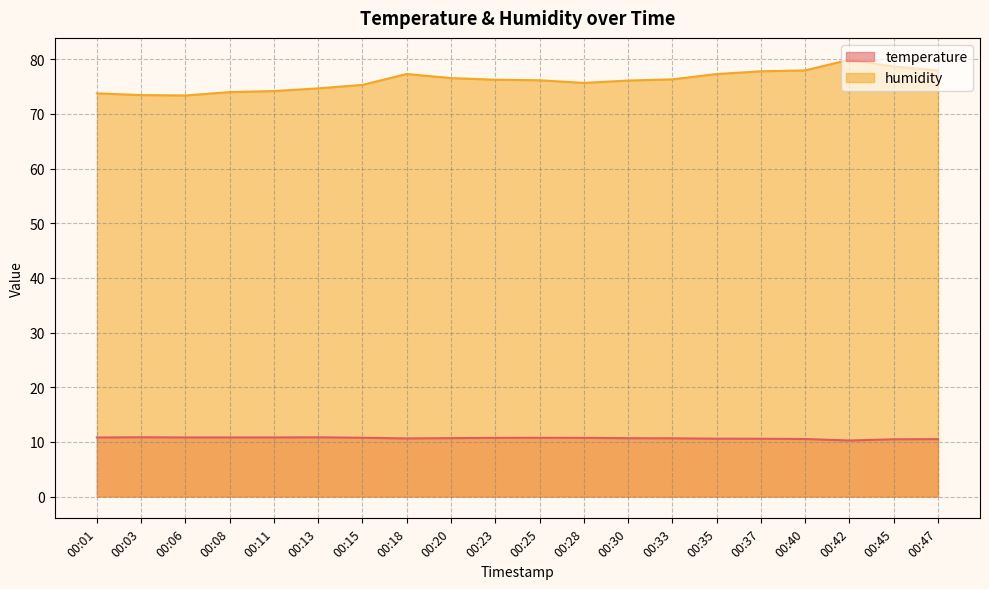

What is the greatest value displayed?

79.9